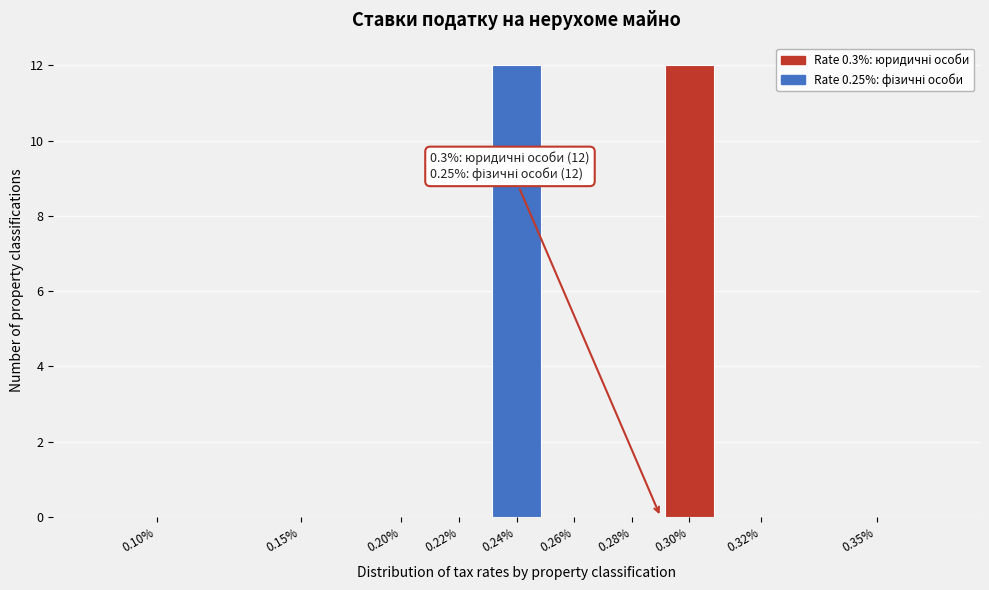

Reading left to right, list all the values displayed in this chart.

0.10%=0	0.15%=0	0.20%=0	0.22%=0	0.24%=12	0.26%=0	0.28%=0	0.30%=12	0.32%=0	0.35%=0